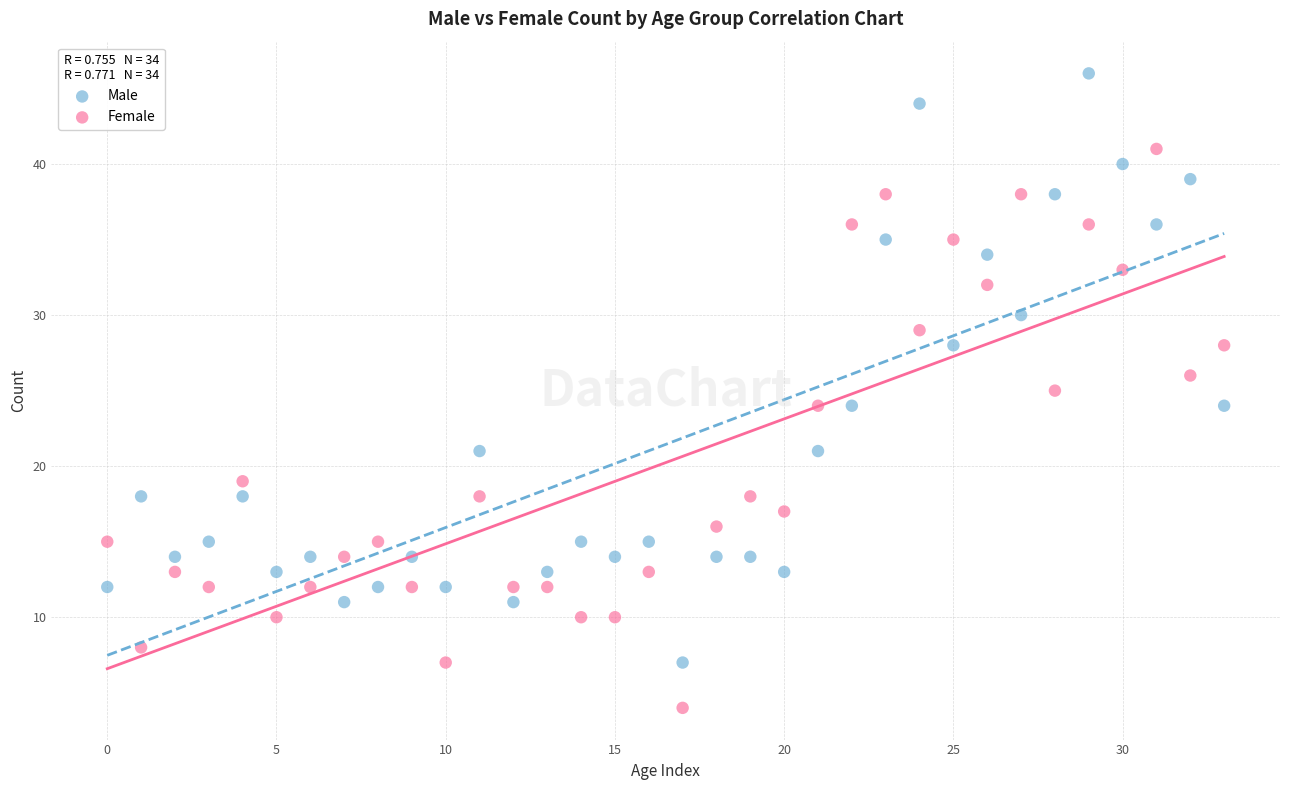

What are all the series names shown in the legend?

Male, Female